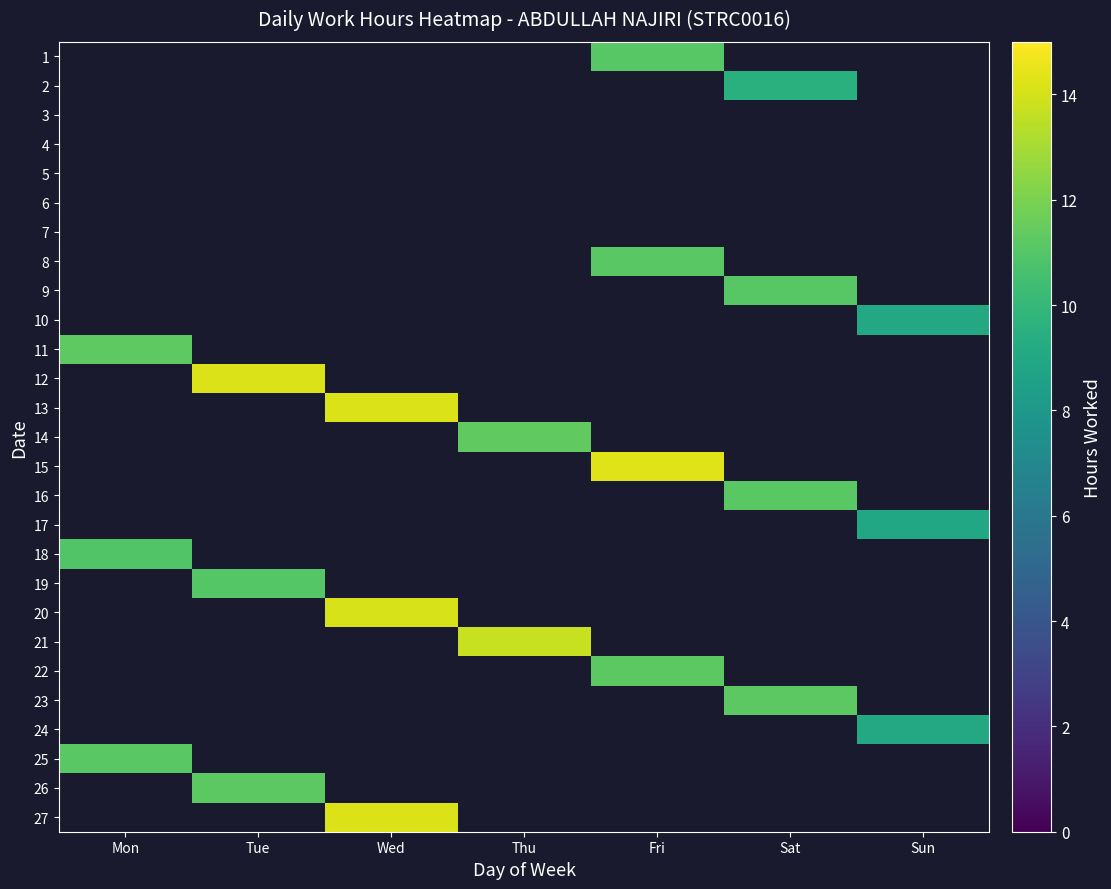

Reading right to left, extract all data points from this chart.

1: Sun=0.0	Sat=0.0	Fri=11.1	Thu=0.0	Wed=0.0	Tue=0.0	Mon=0.0
2: Sun=0.0	Sat=9.6	Fri=0.0	Thu=0.0	Wed=0.0	Tue=0.0	Mon=0.0
3: Sun=0.0	Sat=0.0	Fri=0.0	Thu=0.0	Wed=0.0	Tue=0.0	Mon=0.0
4: Sun=0.0	Sat=0.0	Fri=0.0	Thu=0.0	Wed=0.0	Tue=0.0	Mon=0.0
5: Sun=0.0	Sat=0.0	Fri=0.0	Thu=0.0	Wed=0.0	Tue=0.0	Mon=0.0
6: Sun=0.0	Sat=0.0	Fri=0.0	Thu=0.0	Wed=0.0	Tue=0.0	Mon=0.0
7: Sun=0.0	Sat=0.0	Fri=0.0	Thu=0.0	Wed=0.0	Tue=0.0	Mon=0.0
8: Sun=0.0	Sat=0.0	Fri=11.1	Thu=0.0	Wed=0.0	Tue=0.0	Mon=0.0
9: Sun=0.0	Sat=11.1	Fri=0.0	Thu=0.0	Wed=0.0	Tue=0.0	Mon=0.0
10: Sun=9.1	Sat=0.0	Fri=0.0	Thu=0.0	Wed=0.0	Tue=0.0	Mon=0.0
11: Sun=0.0	Sat=0.0	Fri=0.0	Thu=0.0	Wed=0.0	Tue=0.0	Mon=11.3
12: Sun=0.0	Sat=0.0	Fri=0.0	Thu=0.0	Wed=0.0	Tue=14.2	Mon=0.0
13: Sun=0.0	Sat=0.0	Fri=0.0	Thu=0.0	Wed=14.2	Tue=0.0	Mon=0.0
14: Sun=0.0	Sat=0.0	Fri=0.0	Thu=11.3	Wed=0.0	Tue=0.0	Mon=0.0
15: Sun=0.0	Sat=0.0	Fri=14.3	Thu=0.0	Wed=0.0	Tue=0.0	Mon=0.0
16: Sun=0.0	Sat=11.2	Fri=0.0	Thu=0.0	Wed=0.0	Tue=0.0	Mon=0.0
17: Sun=9.0	Sat=0.0	Fri=0.0	Thu=0.0	Wed=0.0	Tue=0.0	Mon=0.0
18: Sun=0.0	Sat=0.0	Fri=0.0	Thu=0.0	Wed=0.0	Tue=0.0	Mon=10.9
19: Sun=0.0	Sat=0.0	Fri=0.0	Thu=0.0	Wed=0.0	Tue=11.1	Mon=0.0
20: Sun=0.0	Sat=0.0	Fri=0.0	Thu=0.0	Wed=14.1	Tue=0.0	Mon=0.0
21: Sun=0.0	Sat=0.0	Fri=0.0	Thu=13.8	Wed=0.0	Tue=0.0	Mon=0.0
22: Sun=0.0	Sat=0.0	Fri=11.2	Thu=0.0	Wed=0.0	Tue=0.0	Mon=0.0
23: Sun=0.0	Sat=11.2	Fri=0.0	Thu=0.0	Wed=0.0	Tue=0.0	Mon=0.0
24: Sun=9.1	Sat=0.0	Fri=0.0	Thu=0.0	Wed=0.0	Tue=0.0	Mon=0.0
25: Sun=0.0	Sat=0.0	Fri=0.0	Thu=0.0	Wed=0.0	Tue=0.0	Mon=11.2
26: Sun=0.0	Sat=0.0	Fri=0.0	Thu=0.0	Wed=0.0	Tue=11.2	Mon=0.0
27: Sun=0.0	Sat=0.0	Fri=0.0	Thu=0.0	Wed=14.2	Tue=0.0	Mon=0.0